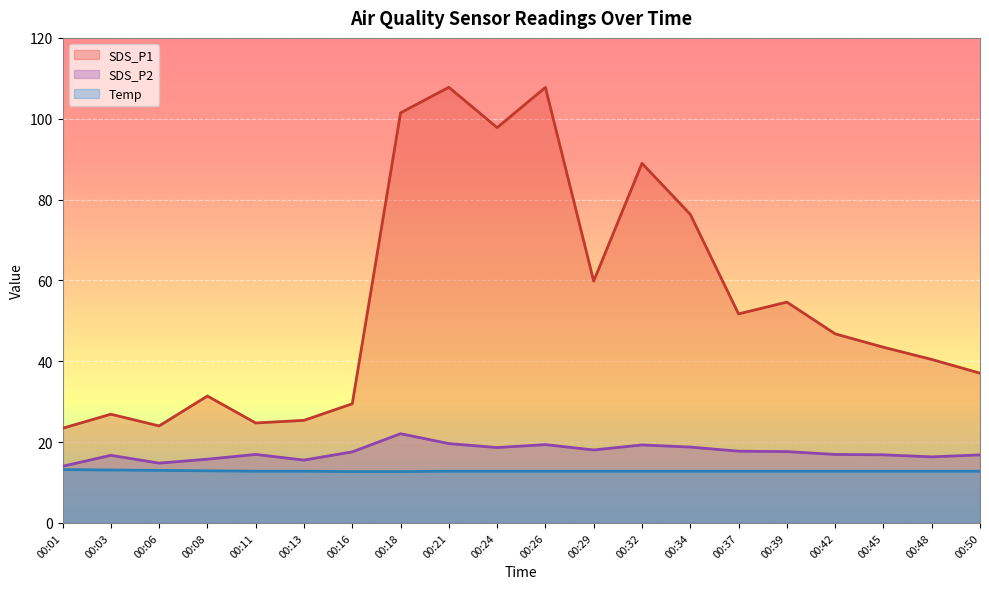

How many interior local peaks does the SDS_P2 series have?

5